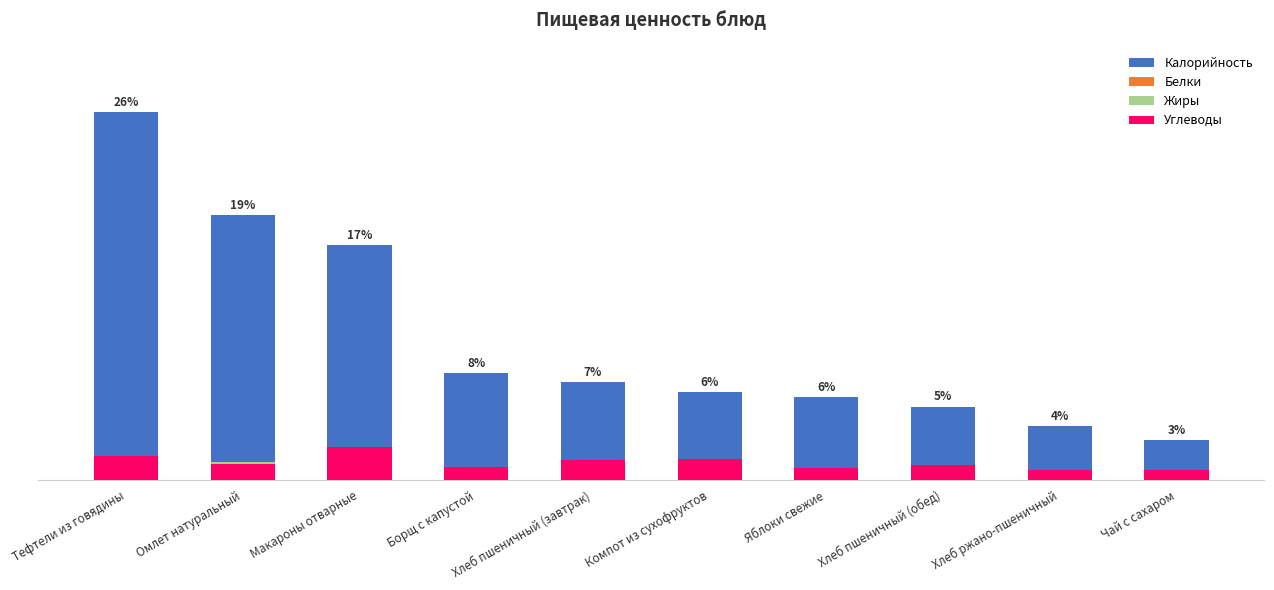

Between Макароны отварные and Чай с сахаром, which series saw the biggest shift?

Калорийность